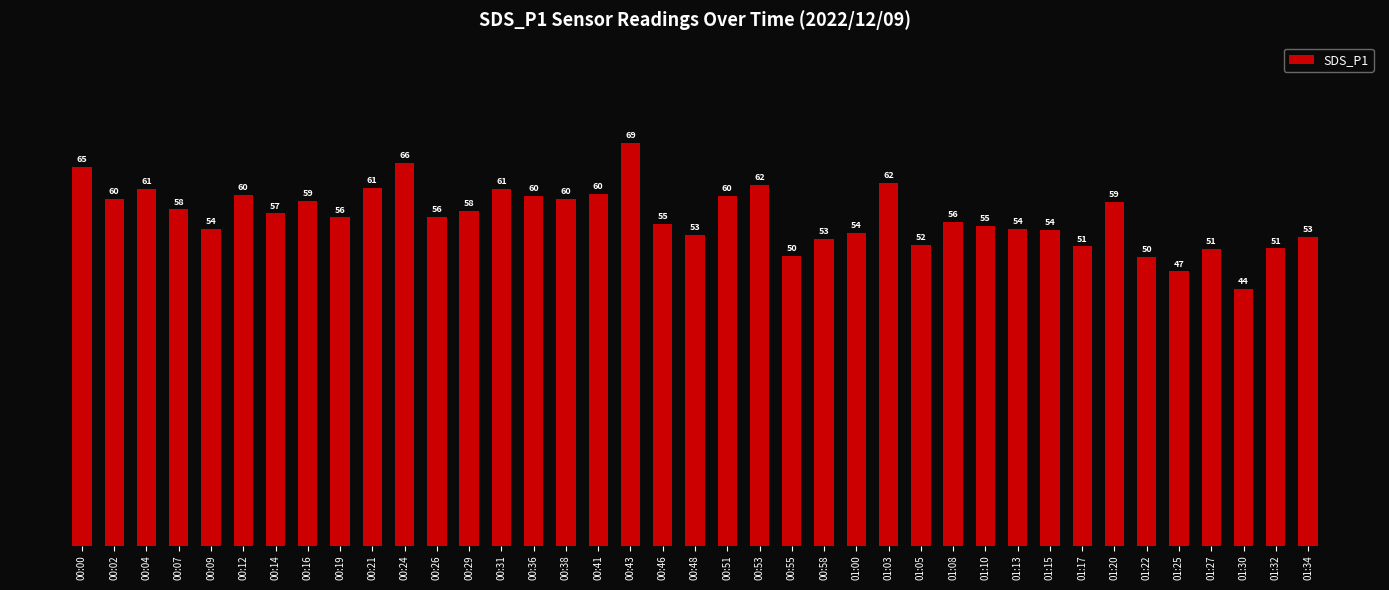

The chart shows a value of 55.6 at 01:08. True or false?

True